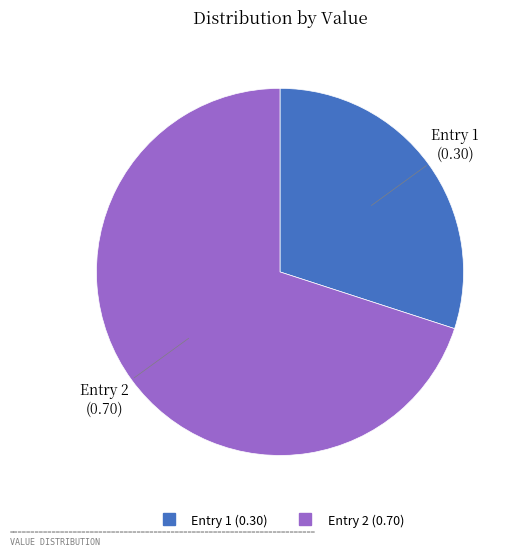

Is there any slice that represents more than half of the pie?

Yes